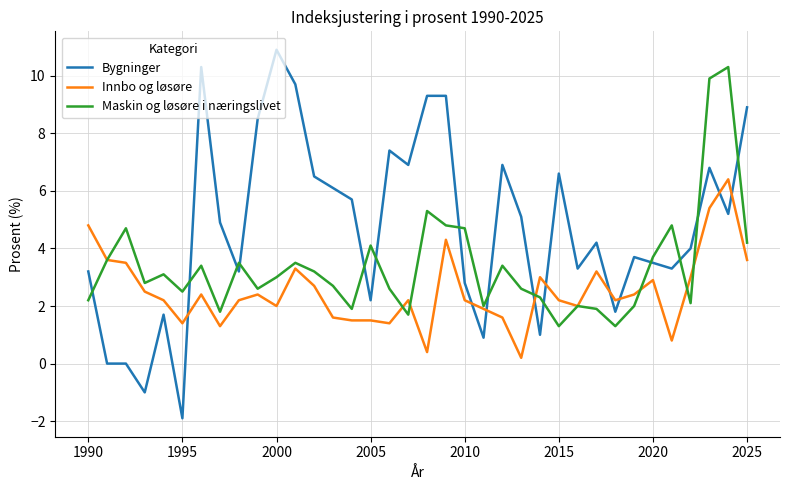

Which series has the largest total across all categories?

Bygninger